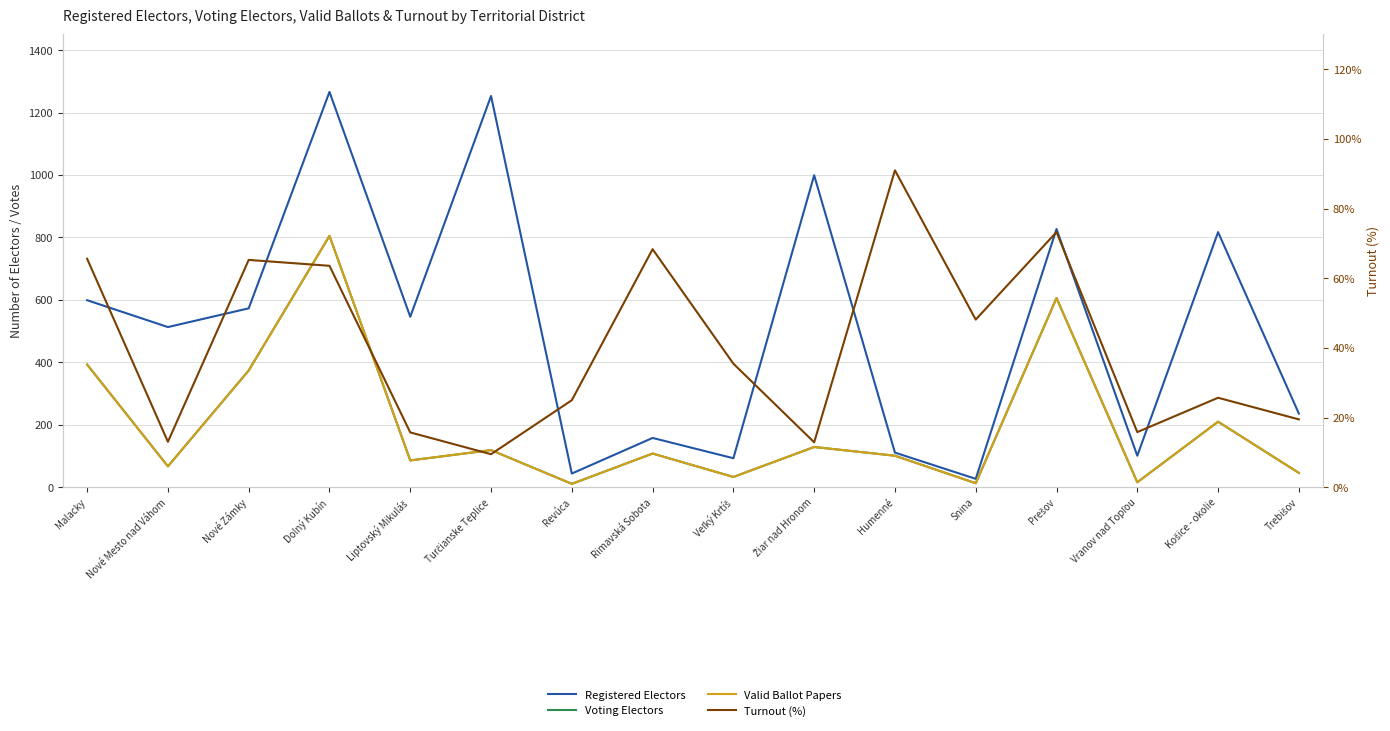

How many values in the Valid Ballot Papers series are below 108?

8